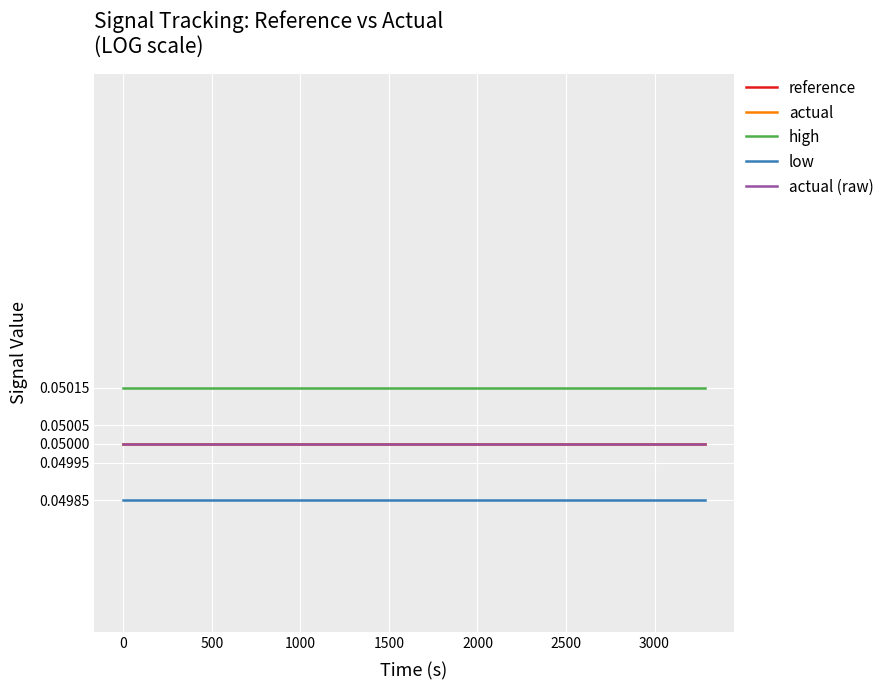

Which series has the largest total across all categories?

high